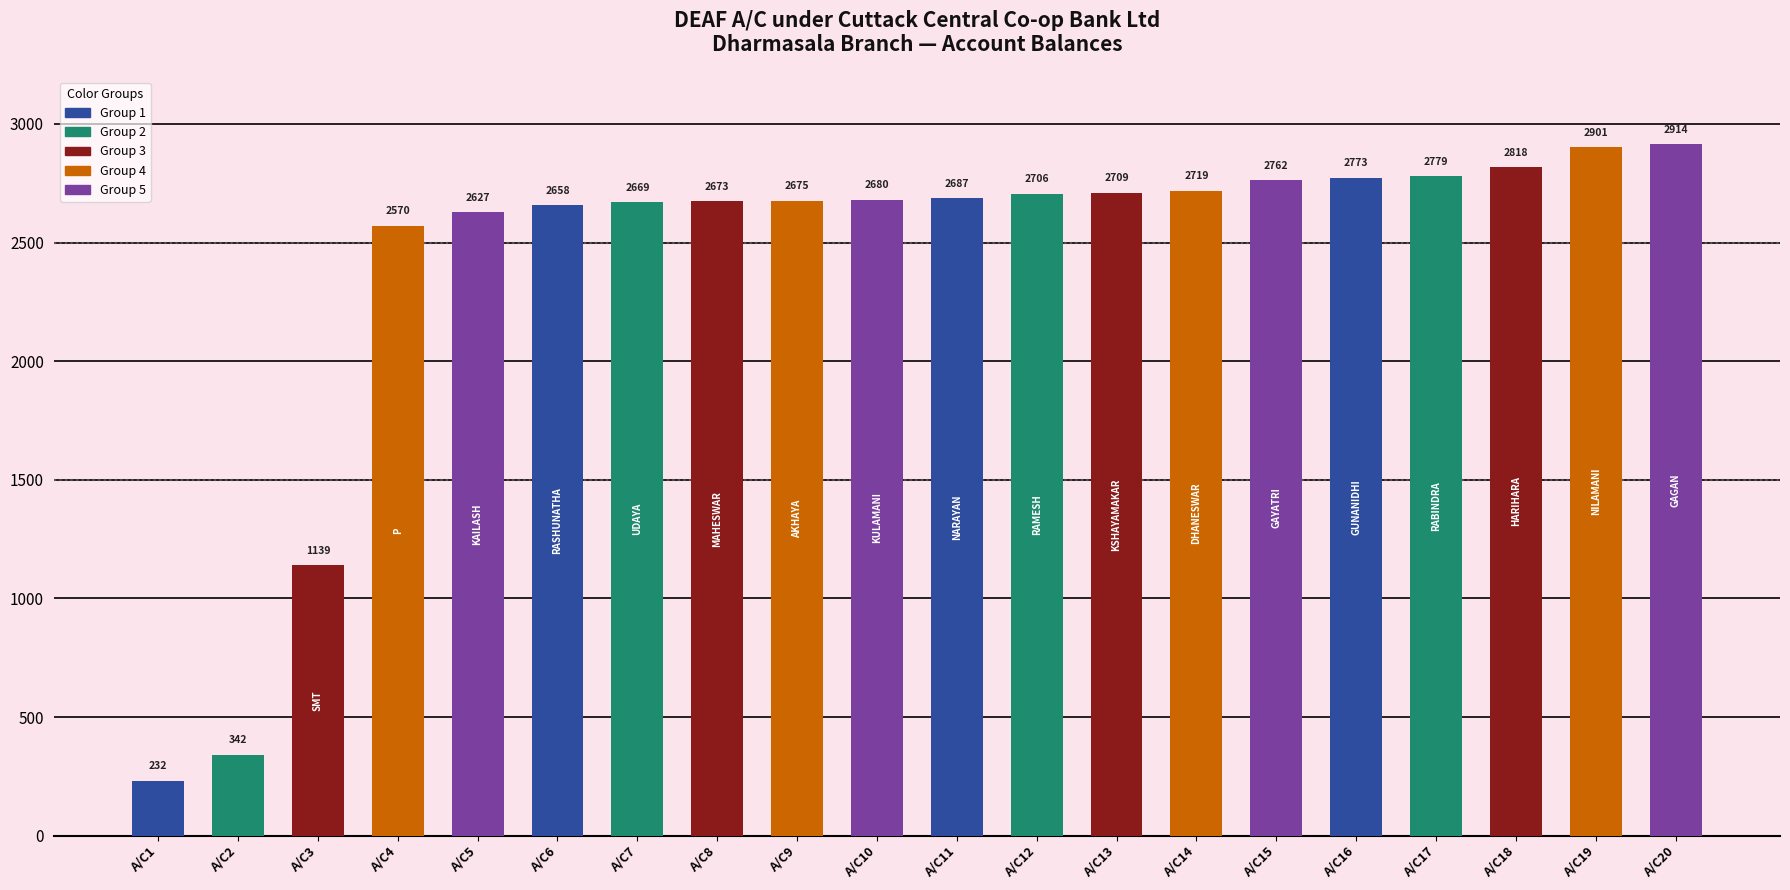

What is the ratio of the value at A/C7 to the value at A/C12?

1.0